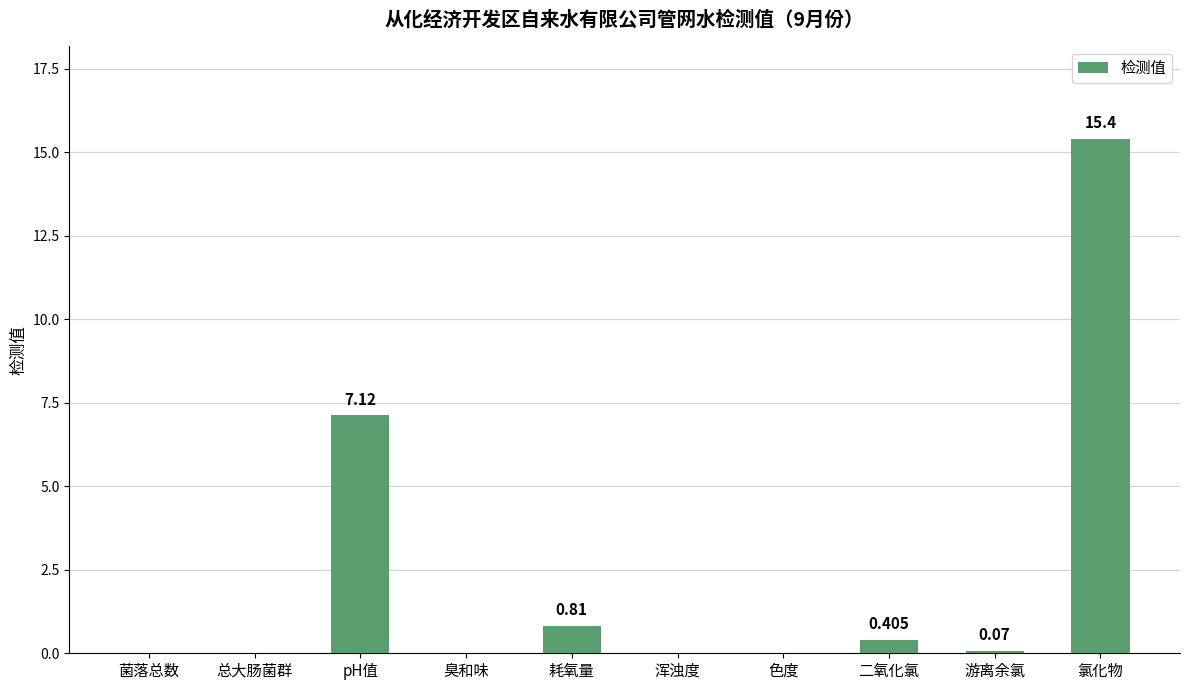

What is the maximum value shown in the chart?

15.4